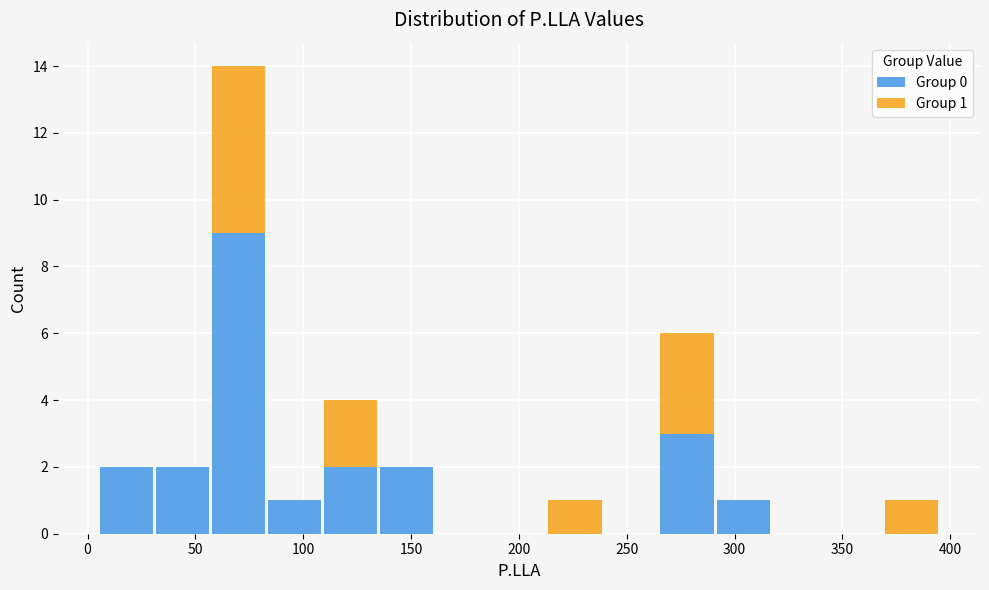

Which range on the x-axis has the tallest stacked bar (by total height)?

57 to 83